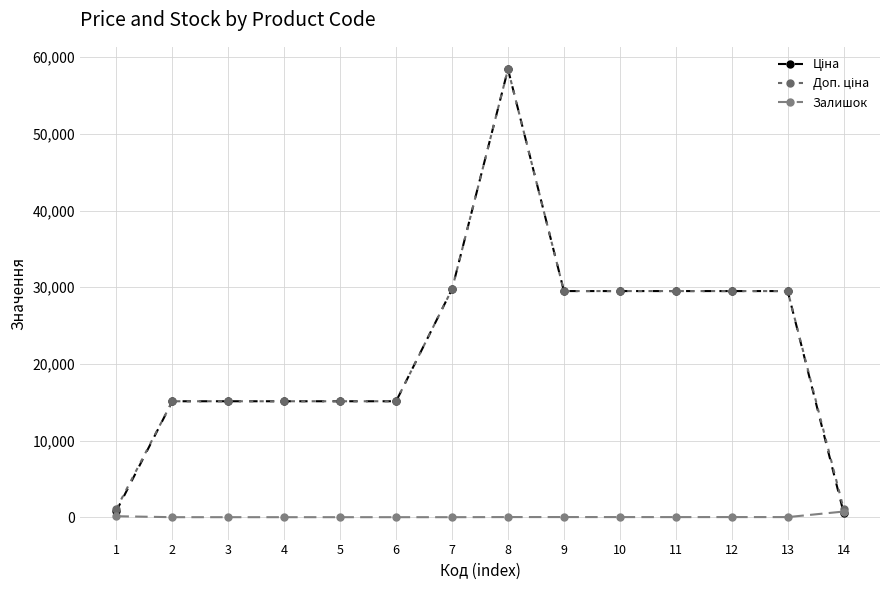

What is the value of the Доп. ціна point at the 8th from the left?

58426.5